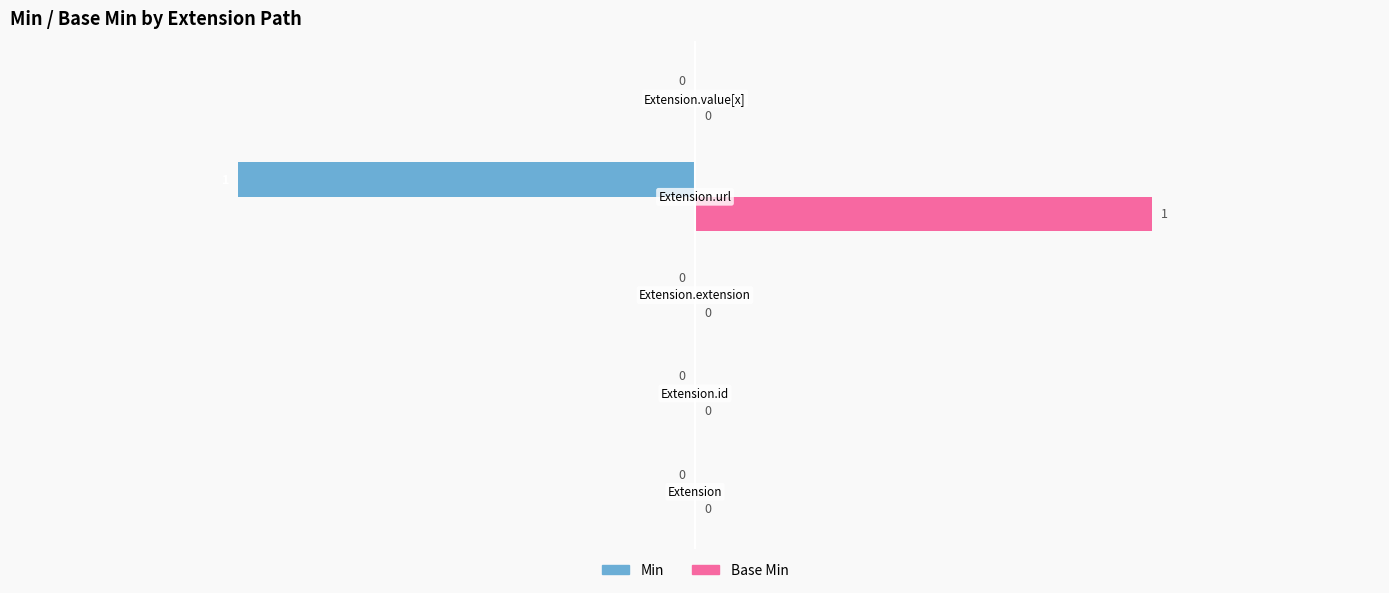

Which series has the largest total across all categories?

Base Min